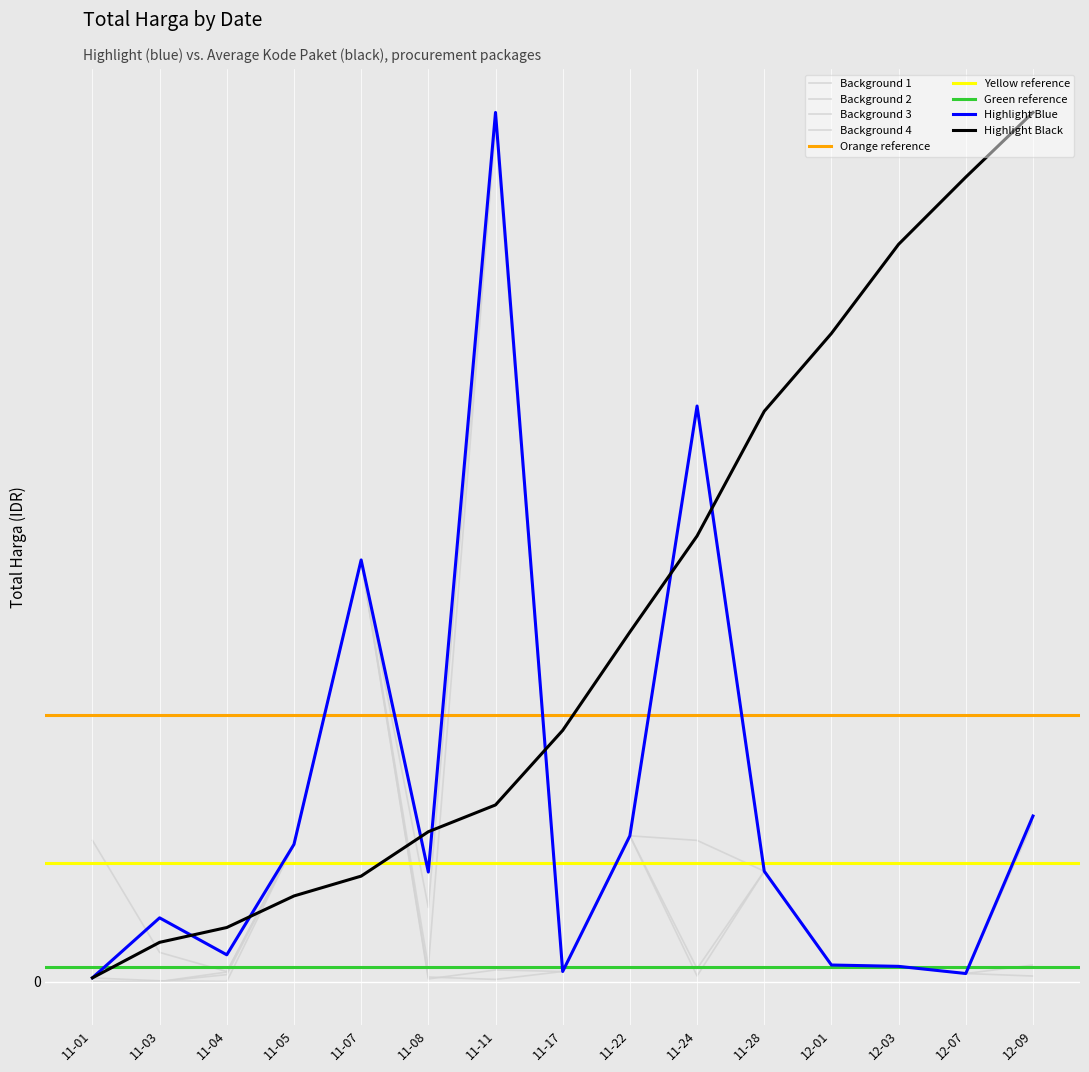

Is the value of Background 1 at 11-08 greater than the value of Background 4 at 11-03?

Yes